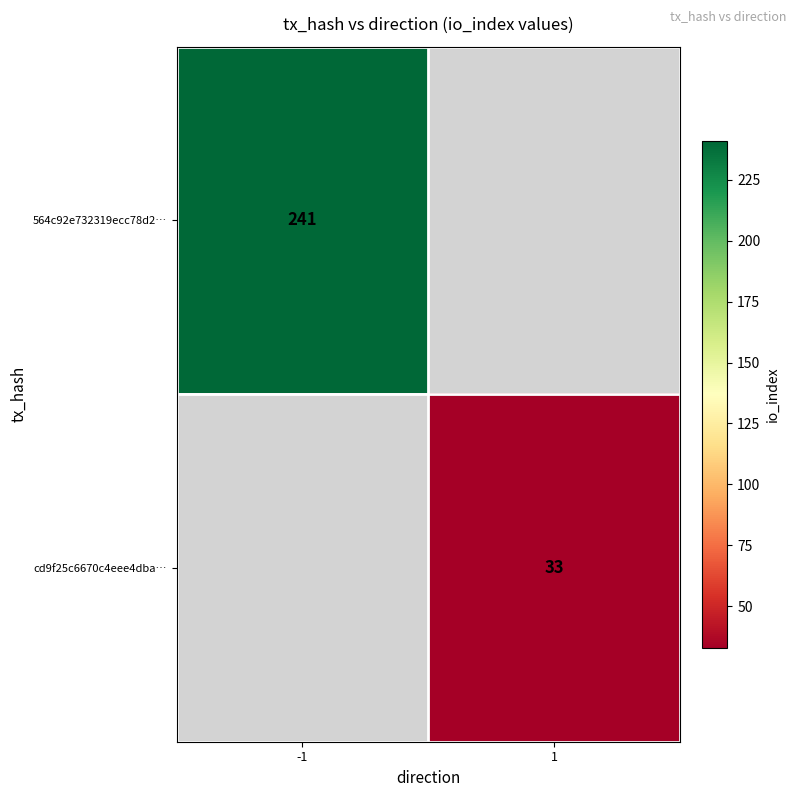

Between 1 and -1, which is larger?

-1